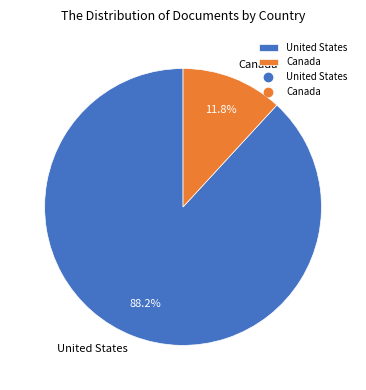

Is it true that United States is 88% of the pie?

True